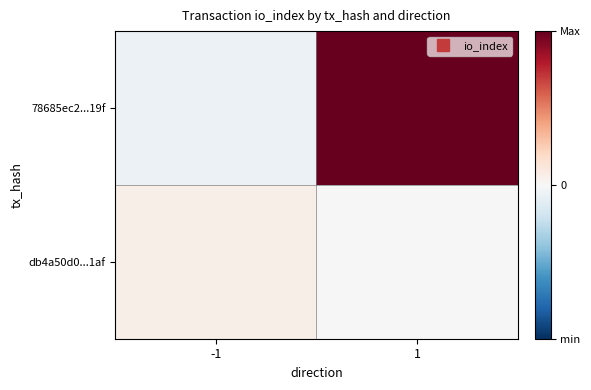

Rank the series by their average value, from lowest to highest.

db4a50d0...1af, 78685ec2...19f